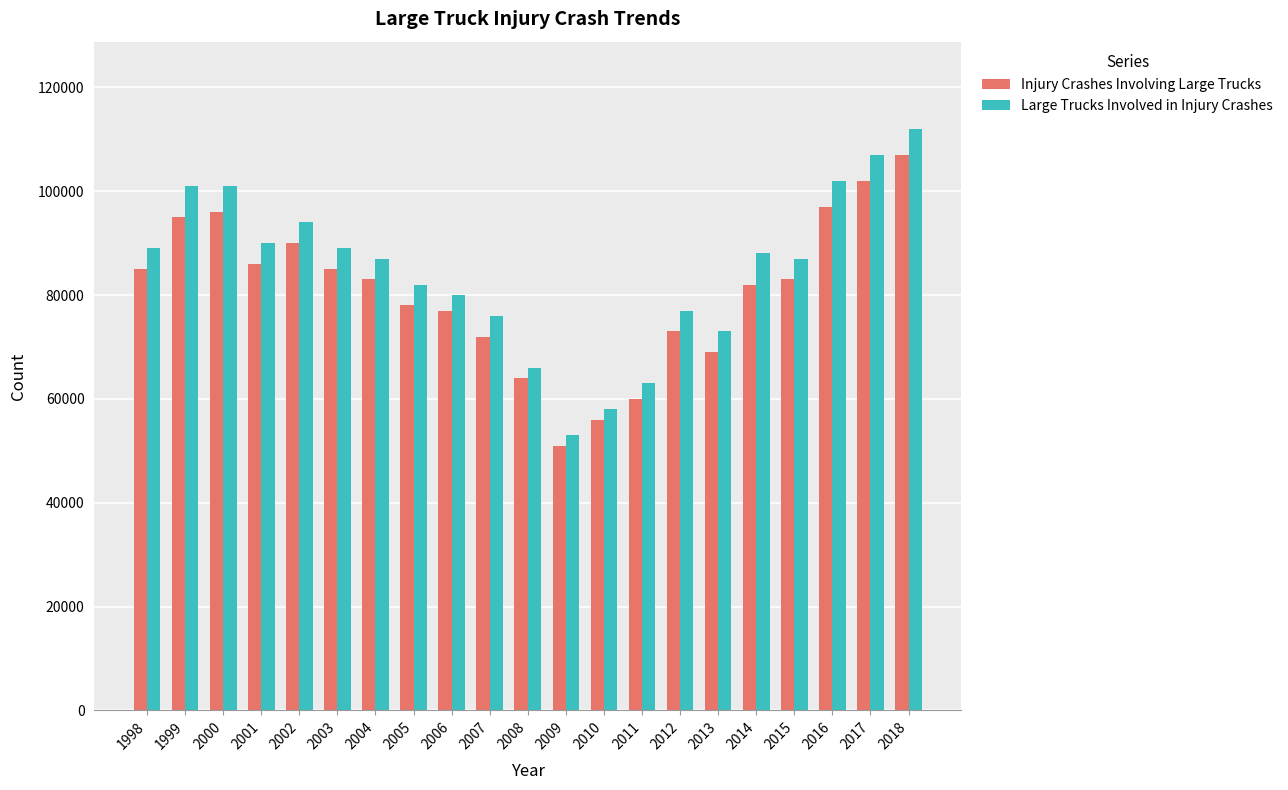

What is the value of the Large Trucks Involved in Injury Crashes bar at the 11th from the left?

66000